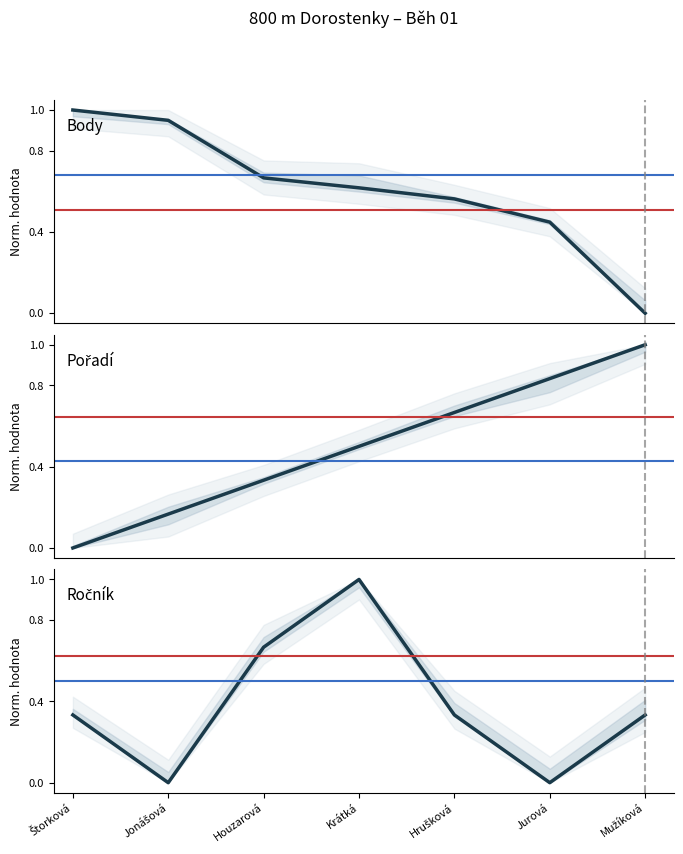

At how many categories does at least one series exceed 0?

7